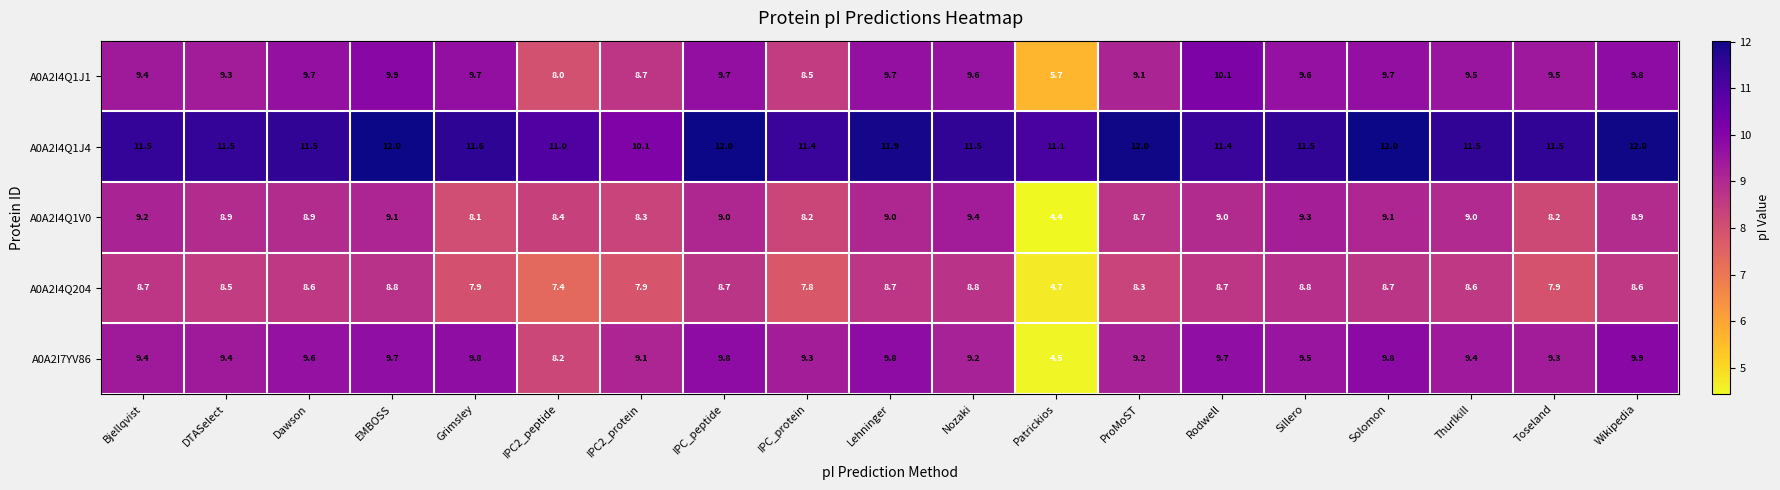

How many distinct data groups are displayed?

5